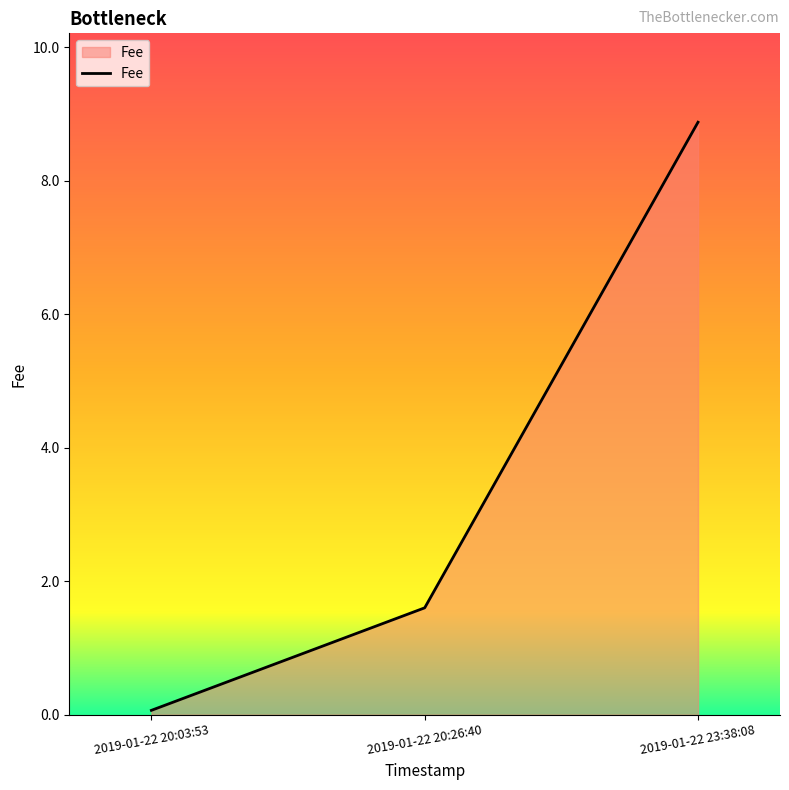

What position from the left is 2019-01-22 23:38:08?

3